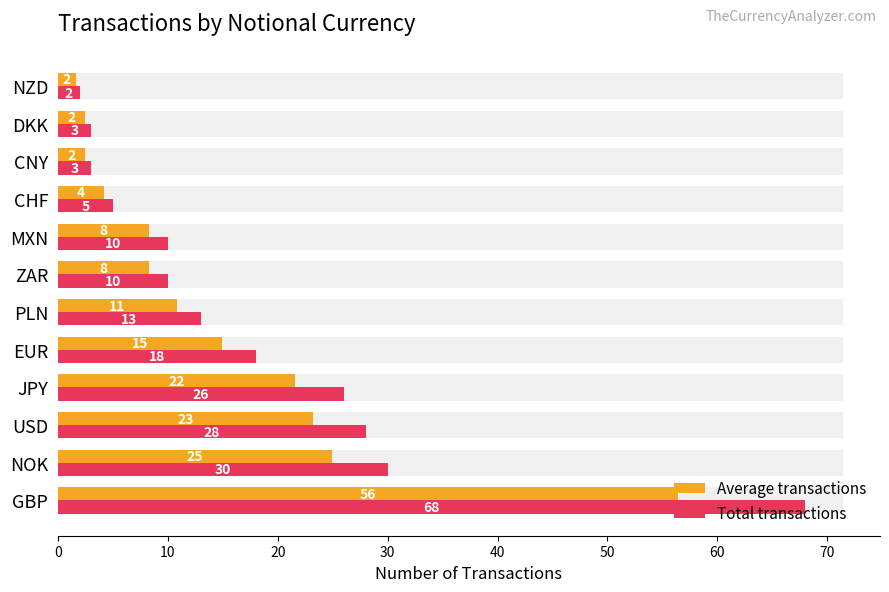

What is the value of the Average transactions bar at the 3rd from the left?

23.2